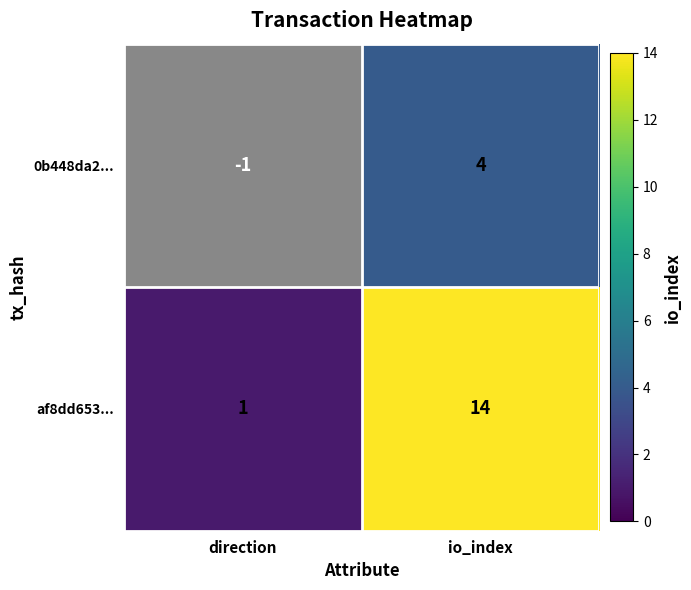

The af8dd653... series shows 1 at direction. True or false?

True